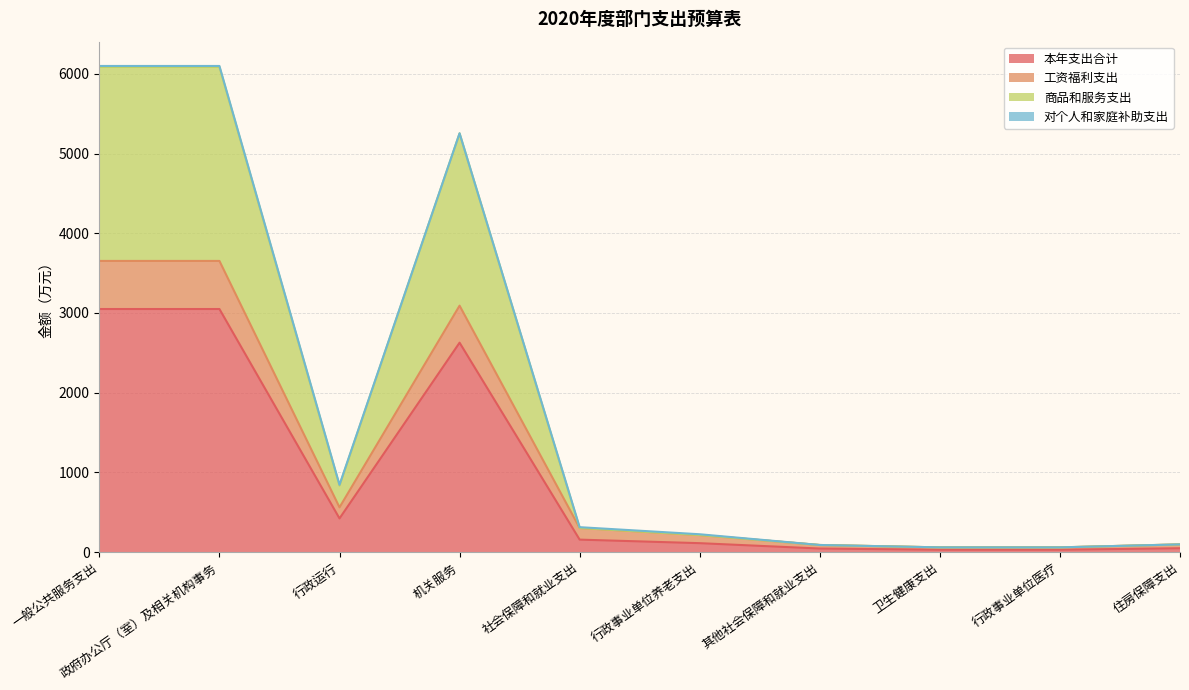

Which category has the lowest value in the 工资福利支出 series?

卫生健康支出